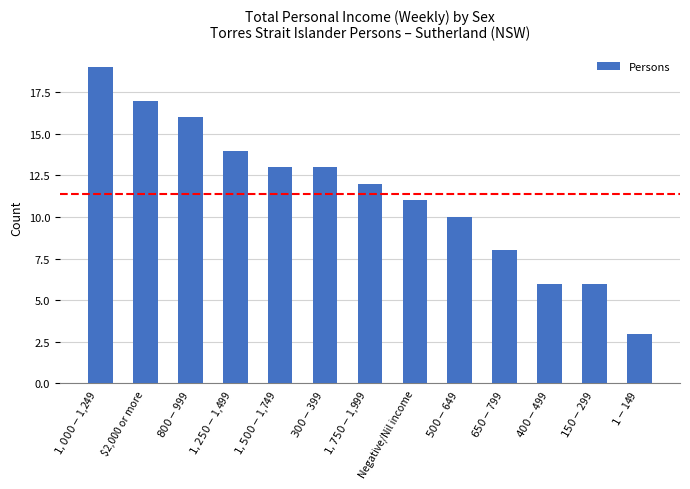

What is the greatest value displayed?

19